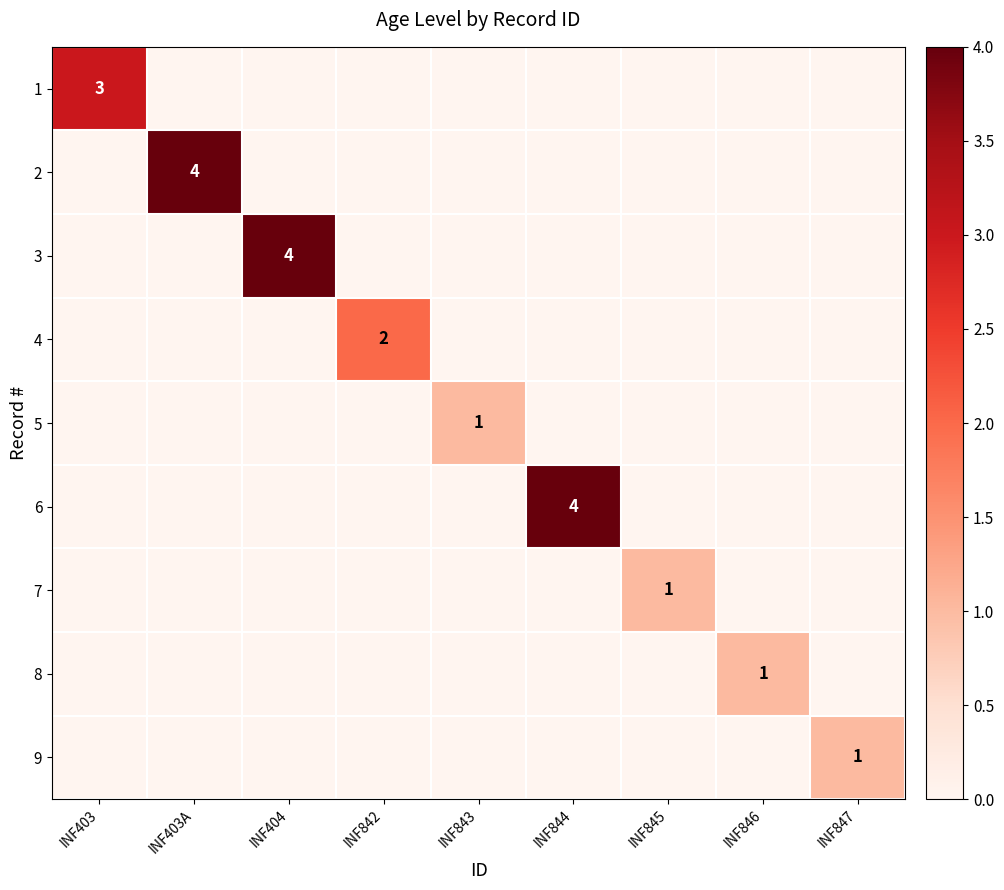

At how many categories does at least one series exceed 0?

9